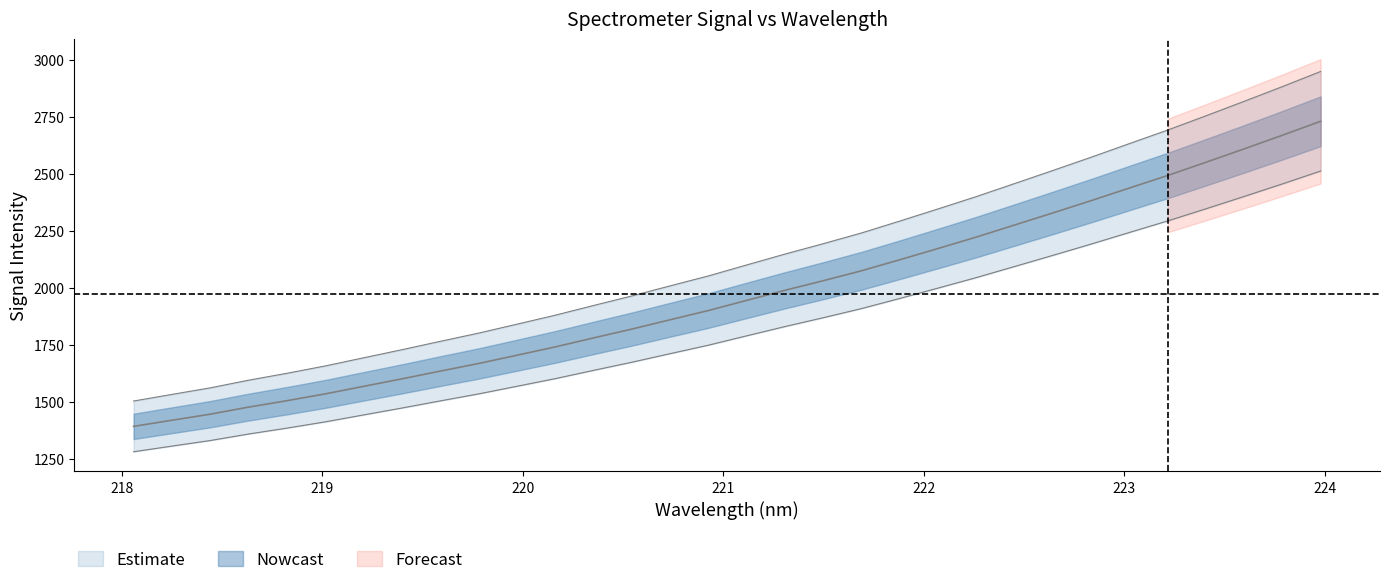

What is the difference between the maximum and second lowest values?

1313.2